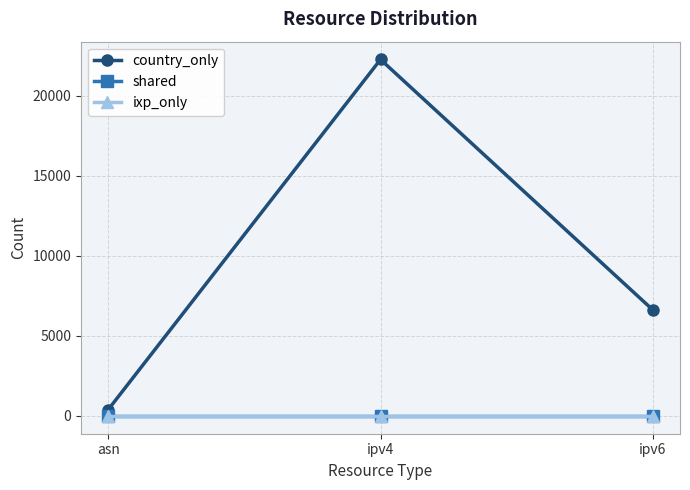

Is this an area chart (filled region under the line)?

No